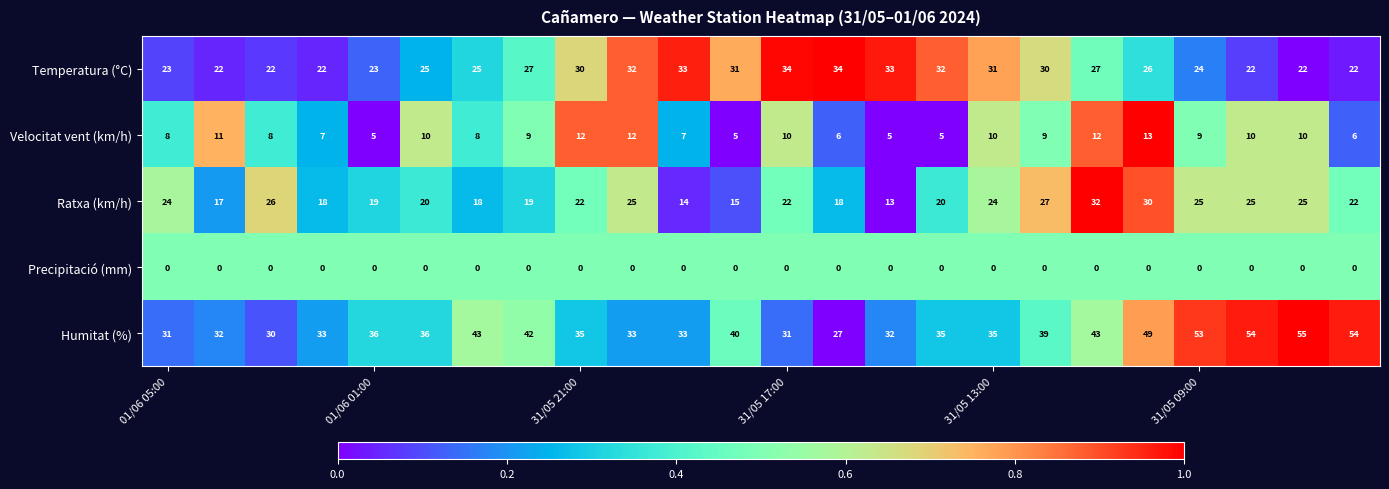

Which series has the largest range (max minus min)?

Humitat (%)